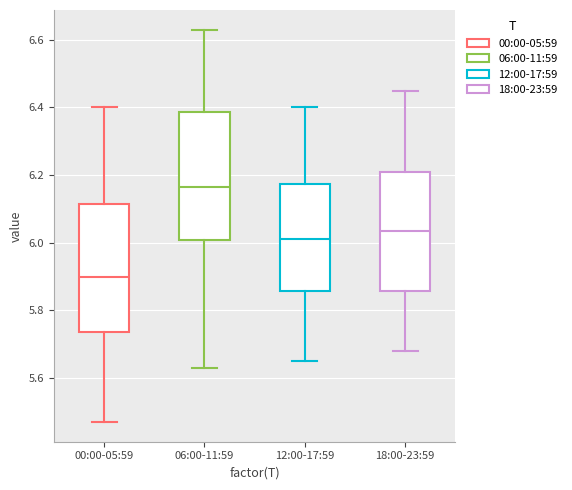

Which box has the highest median line?

06:00-11:59